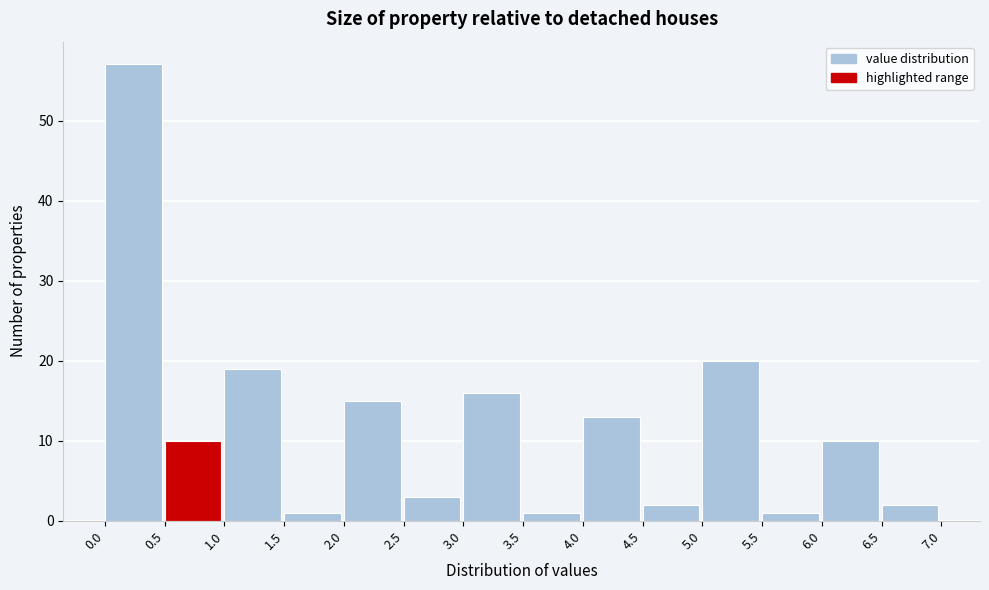

Which range on the x-axis has the tallest bar?

0.0 to 0.5